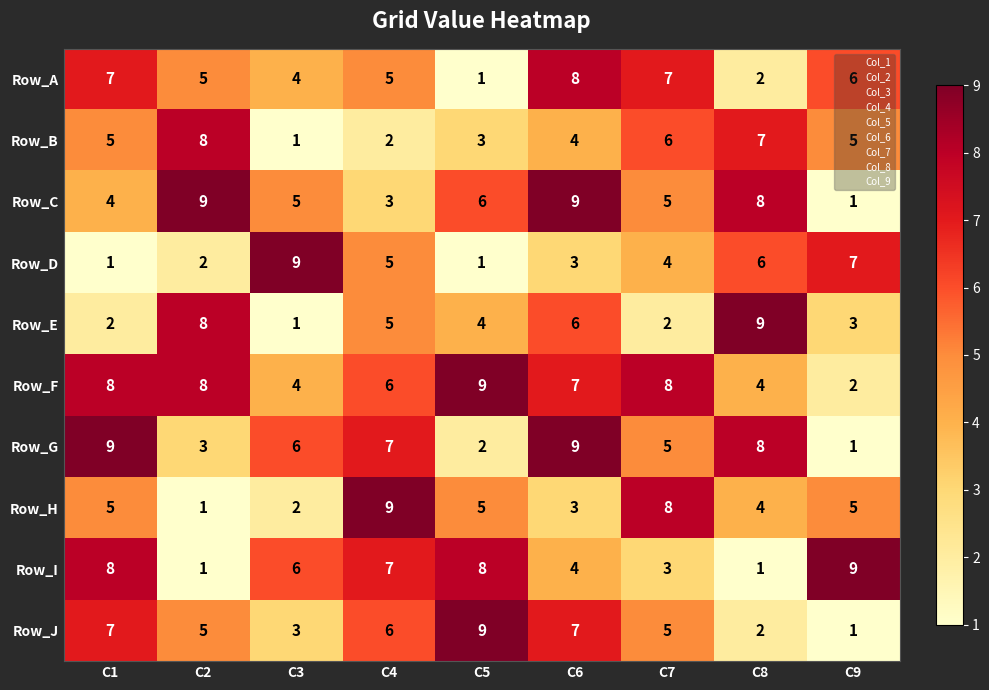

At how many categories does at least one series exceed 6?

9